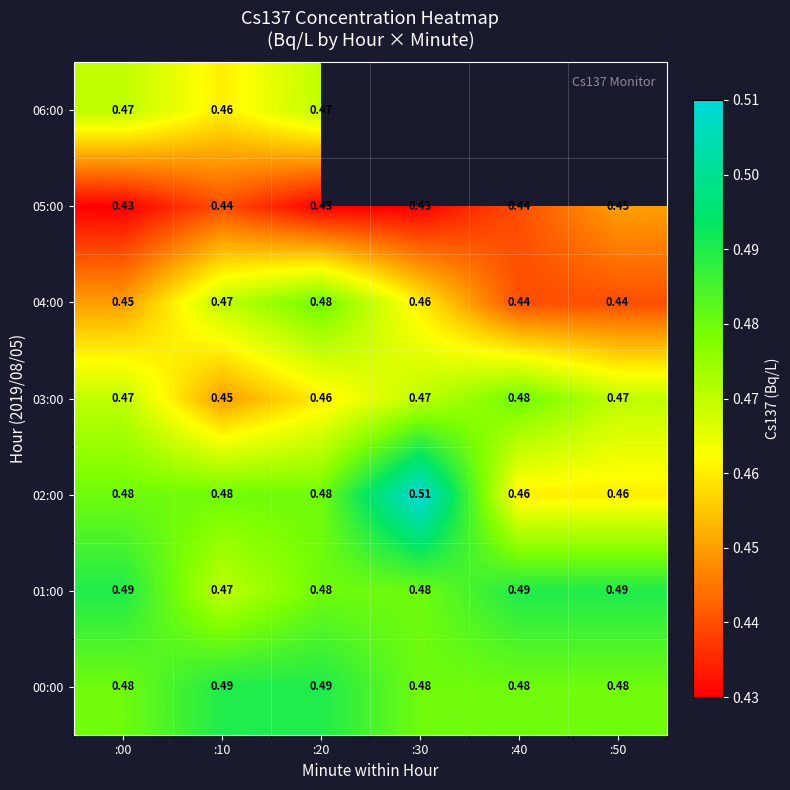

Which has a higher value, :50 or :00?

:50